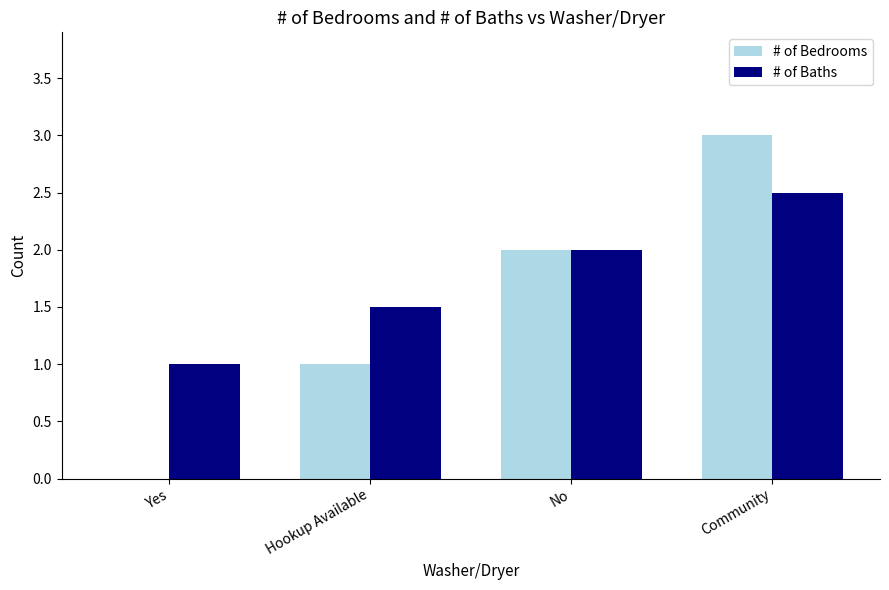

Reading left to right, what are all the values shown in this chart?

# of Bedrooms: Yes=0.0	Hookup Available=1.0	No=2.0	Community=3.0
# of Baths: Yes=1.0	Hookup Available=1.5	No=2.0	Community=2.5